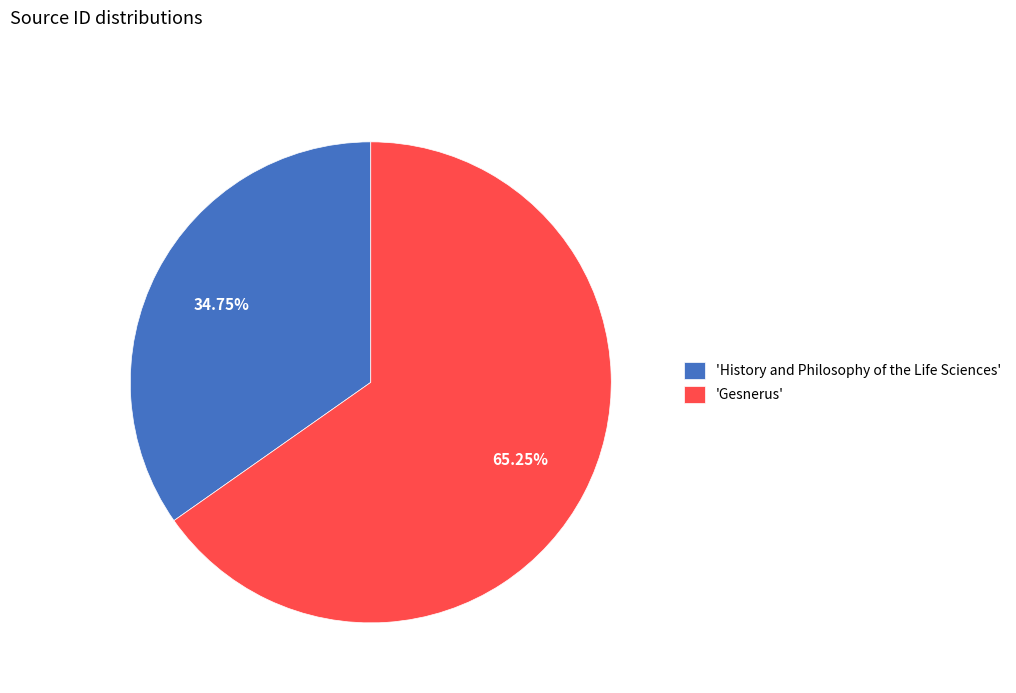

Which category has the smallest portion of the pie?

'History and Philosophy of the Life Sciences'